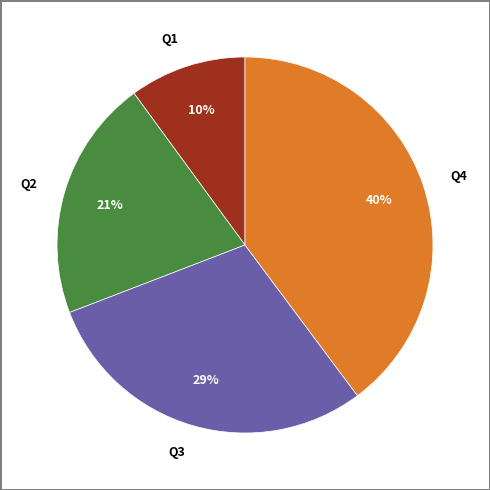

What is the largest slice in the pie chart?

Q4